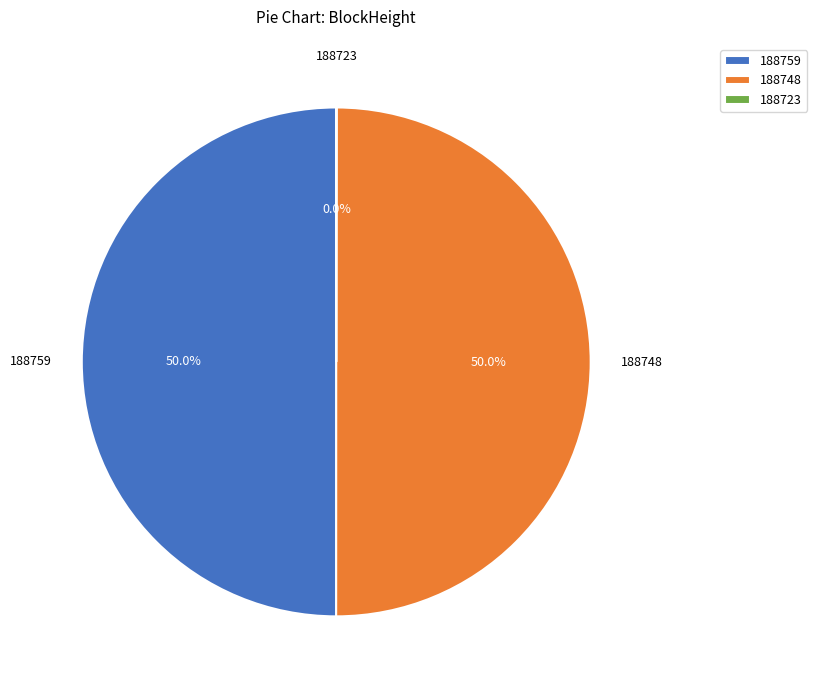

How much of the chart is everything except 188748?

50.0%